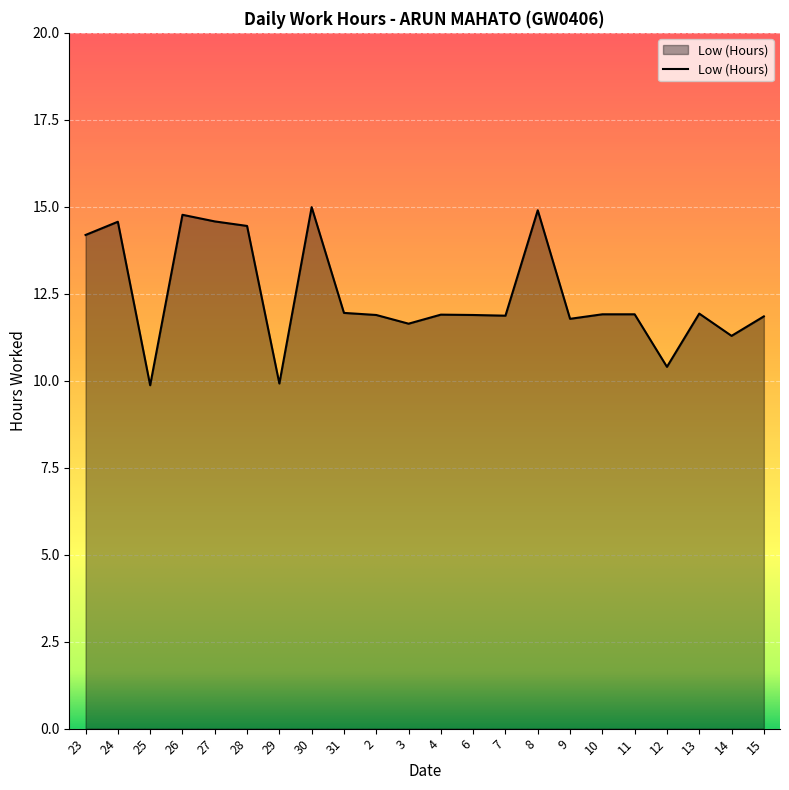

What is the difference between the values at 31 and 24?

2.6